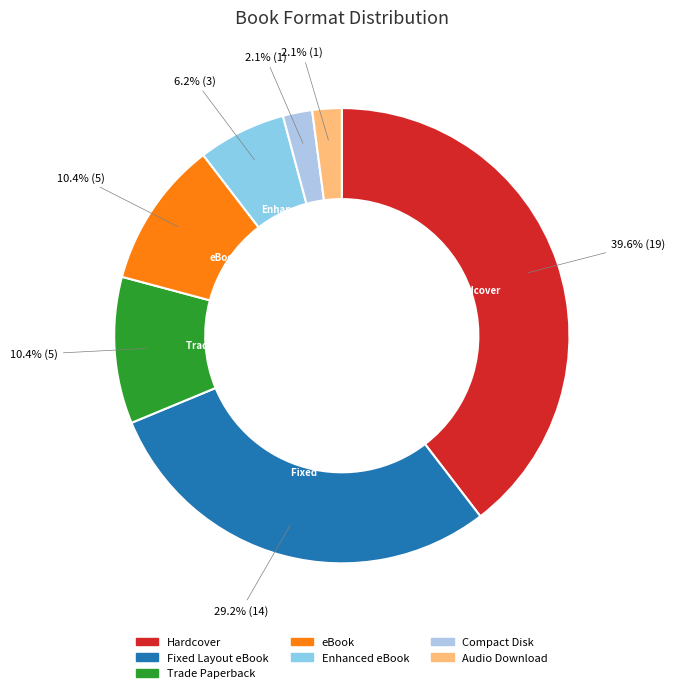

What is the ratio of the value at Hardcover to the value at Enhanced eBook?

6.3